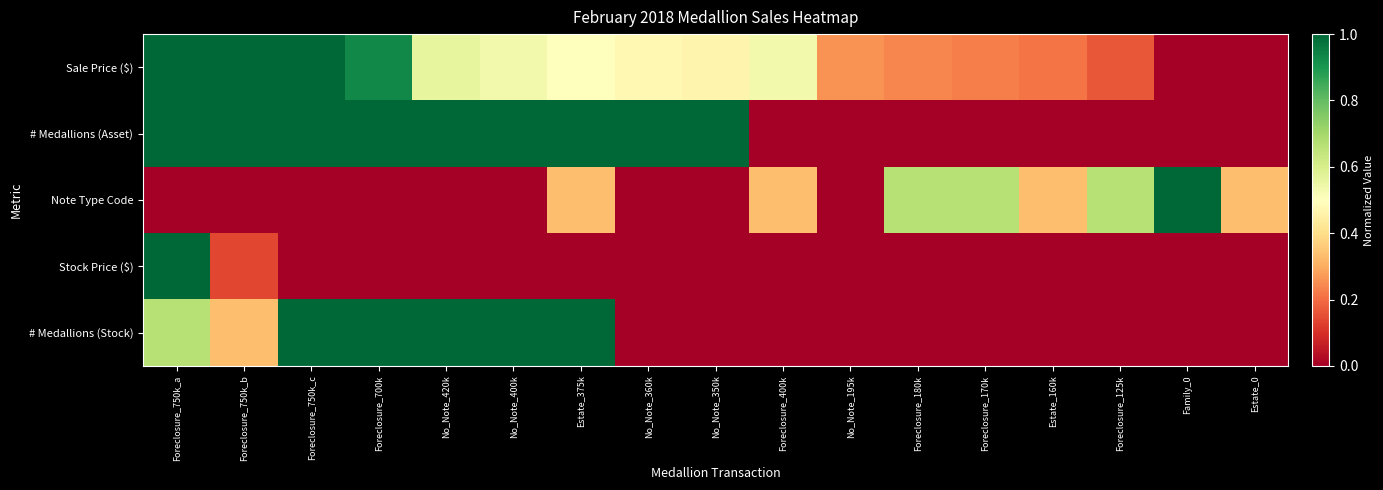

Reading left to right, transcribe all the data shown in this chart.

Sale Price ($): Foreclosure_750k_a=1.0	Foreclosure_750k_b=1.0	Foreclosure_750k_c=1.0	Foreclosure_700k=0.9	No_Note_420k=0.6	No_Note_400k=0.5	Estate_375k=0.5	No_Note_360k=0.5	No_Note_350k=0.5	Foreclosure_400k=0.5	No_Note_195k=0.3	Foreclosure_180k=0.2	Foreclosure_170k=0.2	Estate_160k=0.2	Foreclosure_125k=0.2	Family_0=0.0	Estate_0=0.0
# Medallions (Asset): Foreclosure_750k_a=1.0	Foreclosure_750k_b=1.0	Foreclosure_750k_c=1.0	Foreclosure_700k=1.0	No_Note_420k=1.0	No_Note_400k=1.0	Estate_375k=1.0	No_Note_360k=1.0	No_Note_350k=1.0	Foreclosure_400k=0.0	No_Note_195k=0.0	Foreclosure_180k=0.0	Foreclosure_170k=0.0	Estate_160k=0.0	Foreclosure_125k=0.0	Family_0=0.0	Estate_0=0.0
Note Type Code: Foreclosure_750k_a=0.0	Foreclosure_750k_b=0.0	Foreclosure_750k_c=0.0	Foreclosure_700k=0.0	No_Note_420k=0.0	No_Note_400k=0.0	Estate_375k=0.3	No_Note_360k=0.0	No_Note_350k=0.0	Foreclosure_400k=0.3	No_Note_195k=0.0	Foreclosure_180k=0.7	Foreclosure_170k=0.7	Estate_160k=0.3	Foreclosure_125k=0.7	Family_0=1.0	Estate_0=0.3
Stock Price ($): Foreclosure_750k_a=1.0	Foreclosure_750k_b=0.1	Foreclosure_750k_c=0.0	Foreclosure_700k=0.0	No_Note_420k=0.0	No_Note_400k=0.0	Estate_375k=0.0	No_Note_360k=0.0	No_Note_350k=0.0	Foreclosure_400k=0.0	No_Note_195k=0.0	Foreclosure_180k=0.0	Foreclosure_170k=0.0	Estate_160k=0.0	Foreclosure_125k=0.0	Family_0=0.0	Estate_0=0.0
# Medallions (Stock): Foreclosure_750k_a=0.7	Foreclosure_750k_b=0.3	Foreclosure_750k_c=1.0	Foreclosure_700k=1.0	No_Note_420k=1.0	No_Note_400k=1.0	Estate_375k=1.0	No_Note_360k=0.0	No_Note_350k=0.0	Foreclosure_400k=0.0	No_Note_195k=0.0	Foreclosure_180k=0.0	Foreclosure_170k=0.0	Estate_160k=0.0	Foreclosure_125k=0.0	Family_0=0.0	Estate_0=0.0